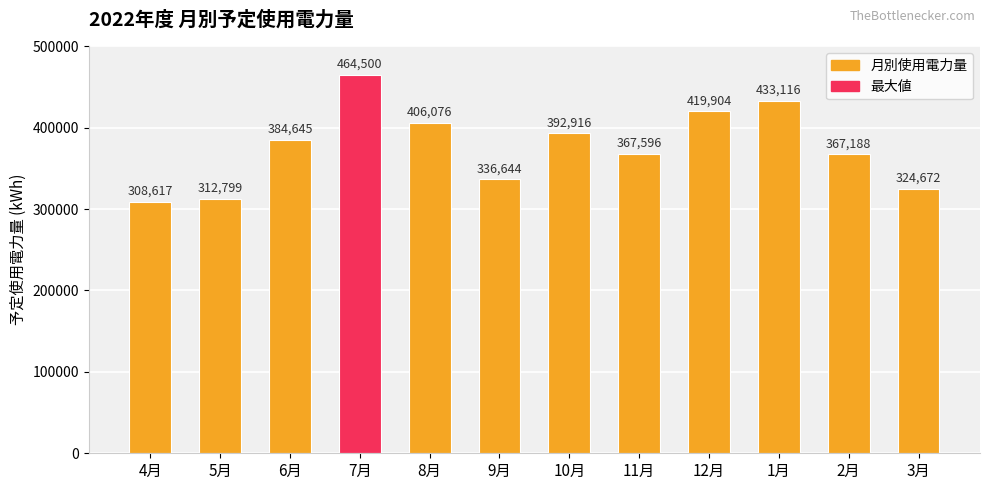

What is the change in value from 6月 to 10月?

+8271